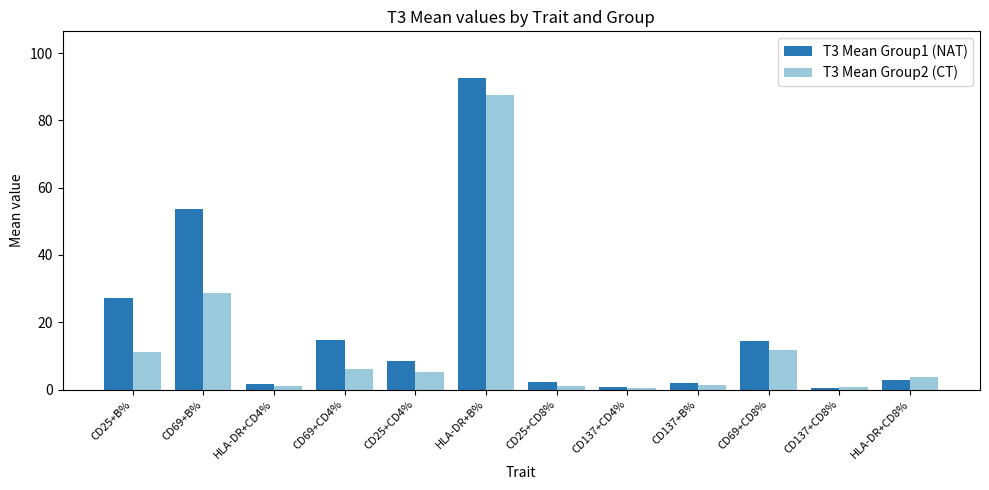

What is the value of the T3 Mean Group2 (CT) bar at the 3rd from the left?

1.1